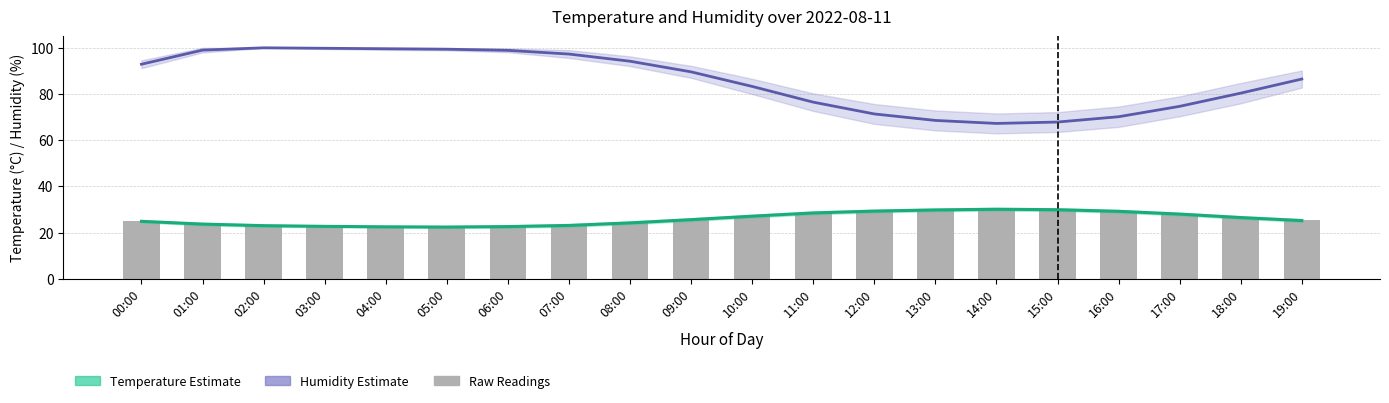

What is the approximate value of Temperature estimate at 12:00?

29.3